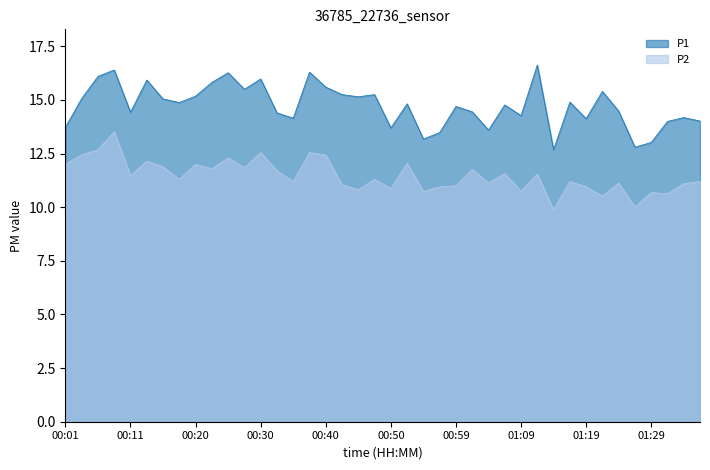

What is the value of the P2 point at the 25th from the left?

11.0